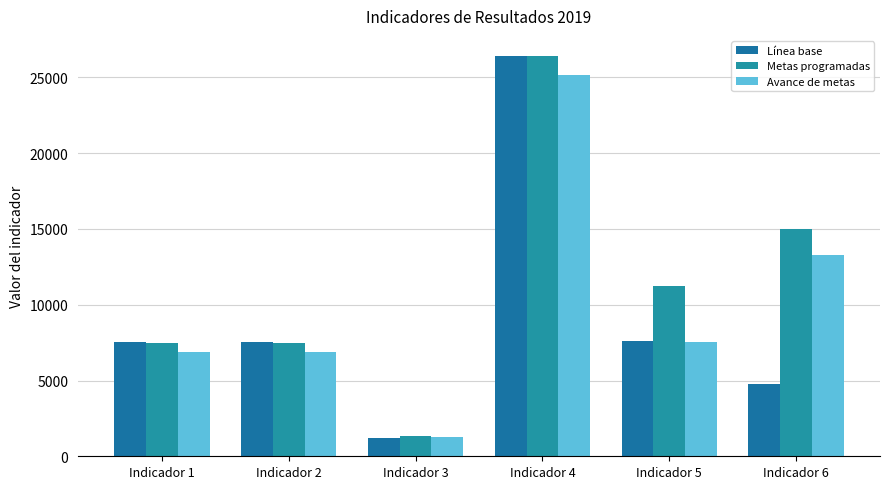

What is the average value of the Metas programadas series?

11497